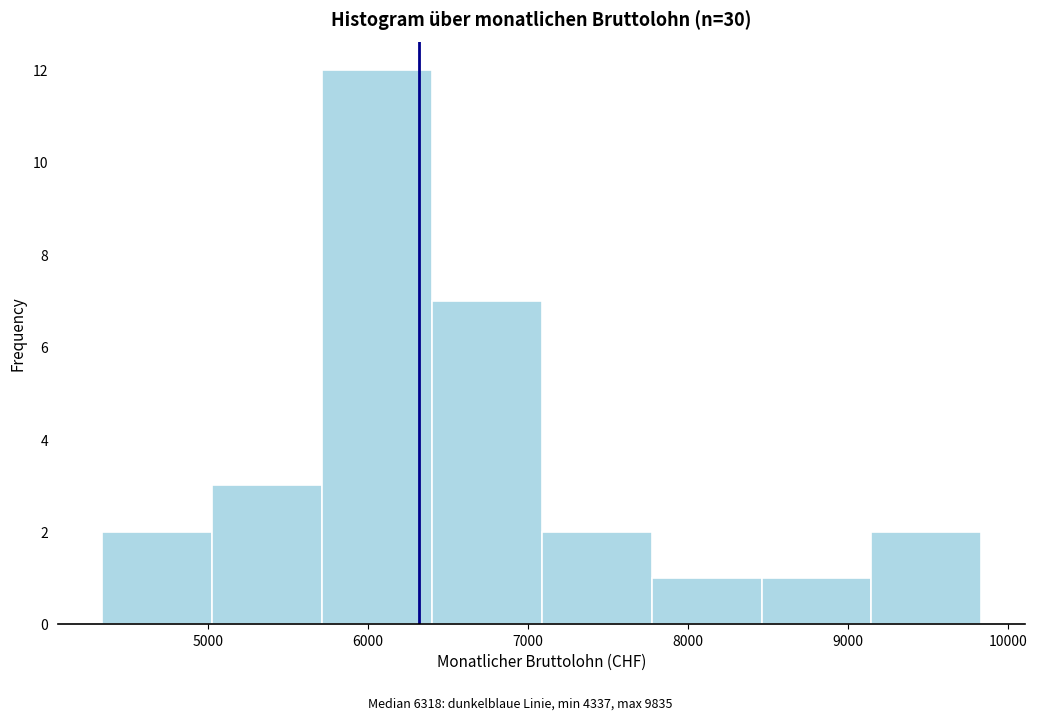

Reading left to right, transcribe this chart: for each bar, give the range it covers on the x-axis and its height. Neither the bar edges nor the heights are printed on the chart, so give them approximately, as read against the axes.

4300 to 5000: 2
5000 to 5700: 3
5700 to 6400: 12
6400 to 7100: 7
7100 to 7800: 2
7800 to 8500: 1
8500 to 9100: 1
9100 to 9800: 2